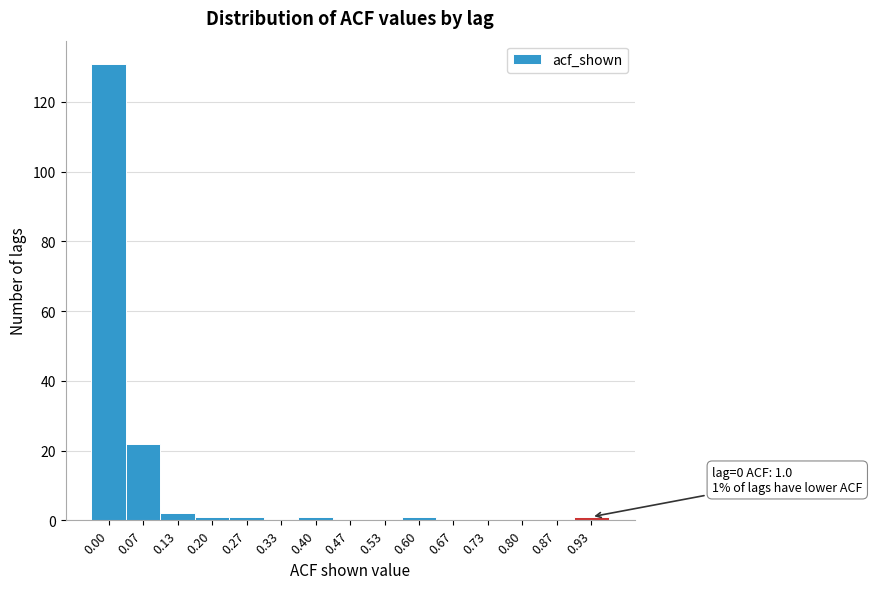

Reading right to left, what are all the values shown in this chart?

0.93=1	0.87=0	0.80=0	0.73=0	0.67=0	0.60=1	0.53=0	0.47=0	0.40=1	0.33=0	0.27=1	0.20=1	0.13=2	0.07=22	0.00=131